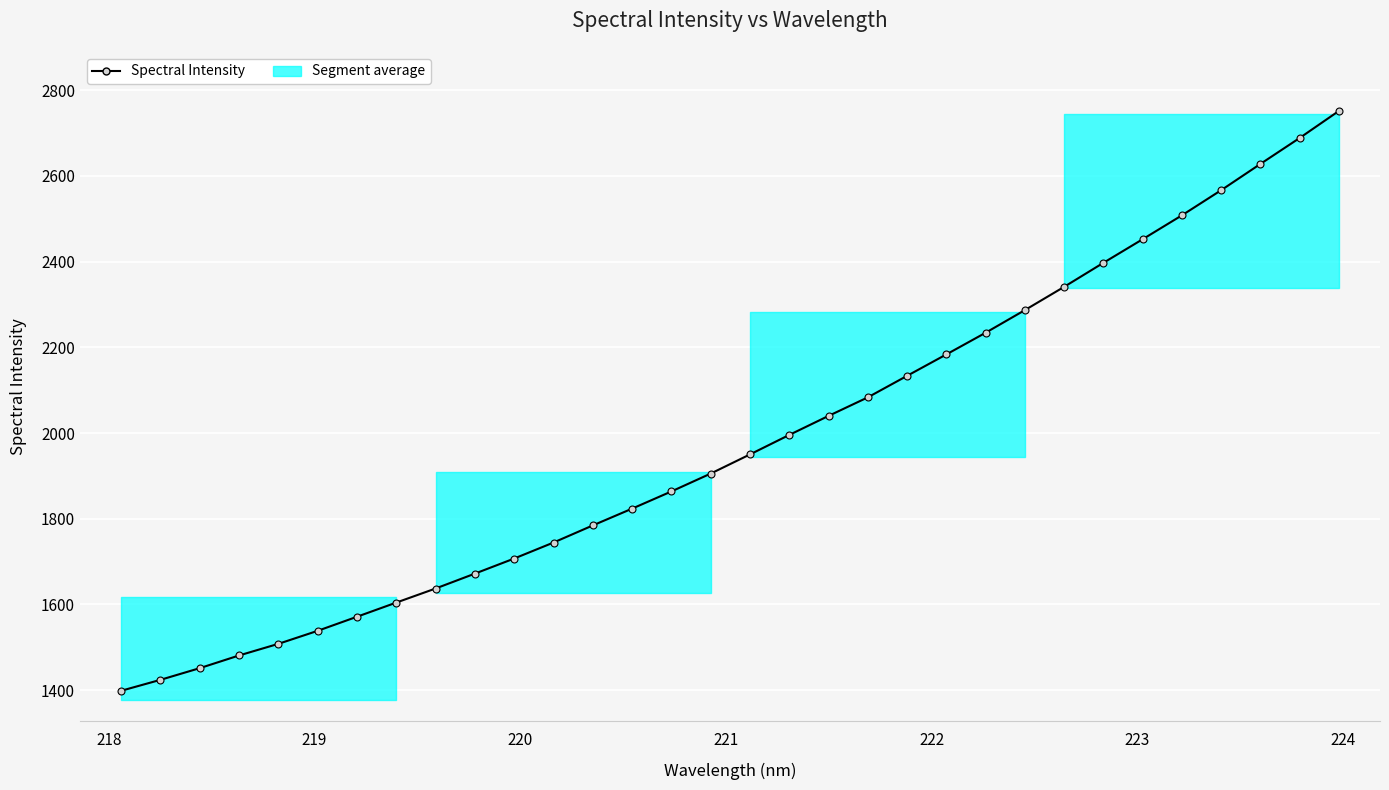

What is the minimum value shown in the chart?

1398.6